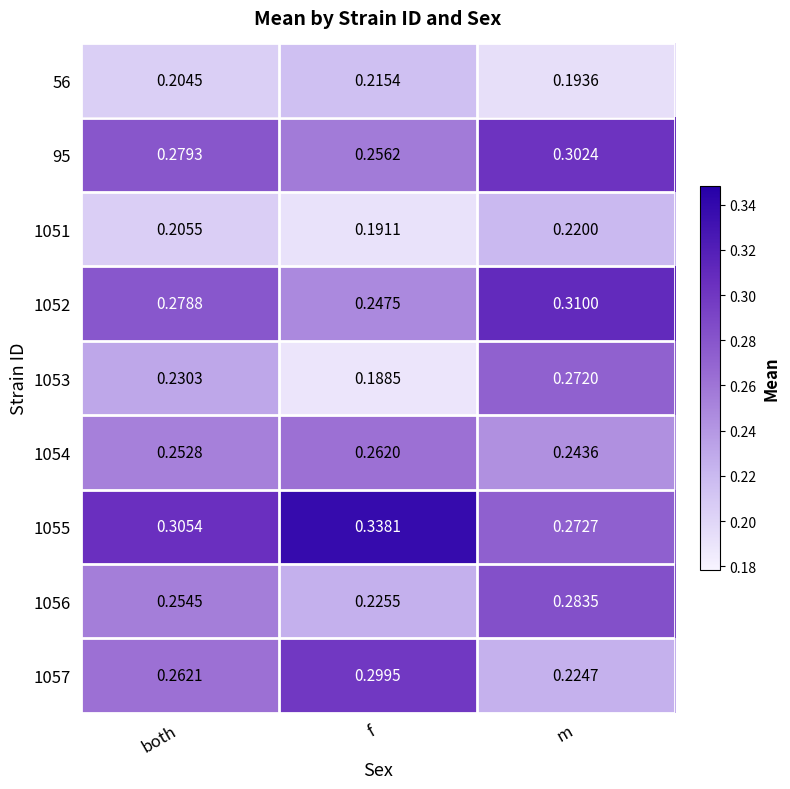

At which category does the chart reach its peak across all series?

f